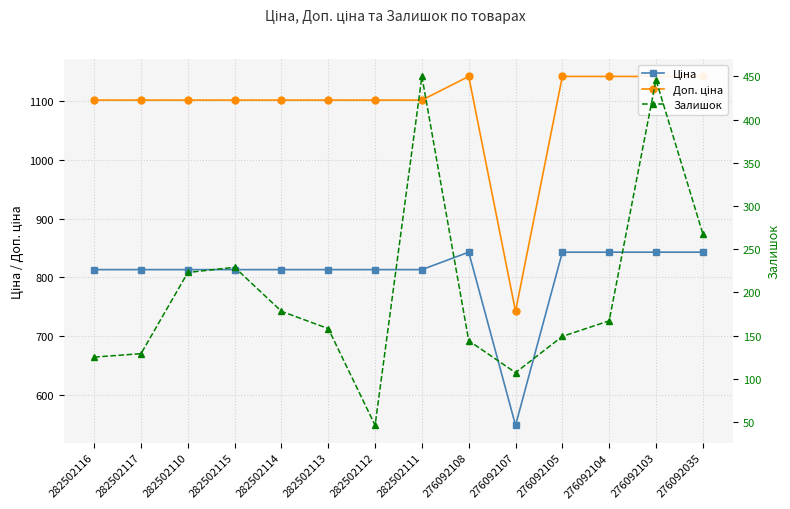

True or false: Доп. ціна has a value of 671.0 at 282502117.

False